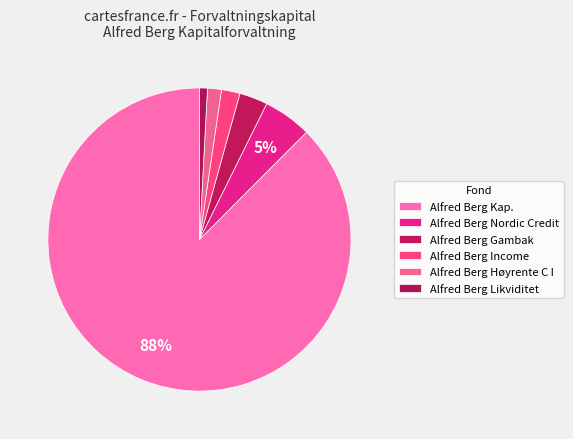

Does any single category account for the majority?

Yes